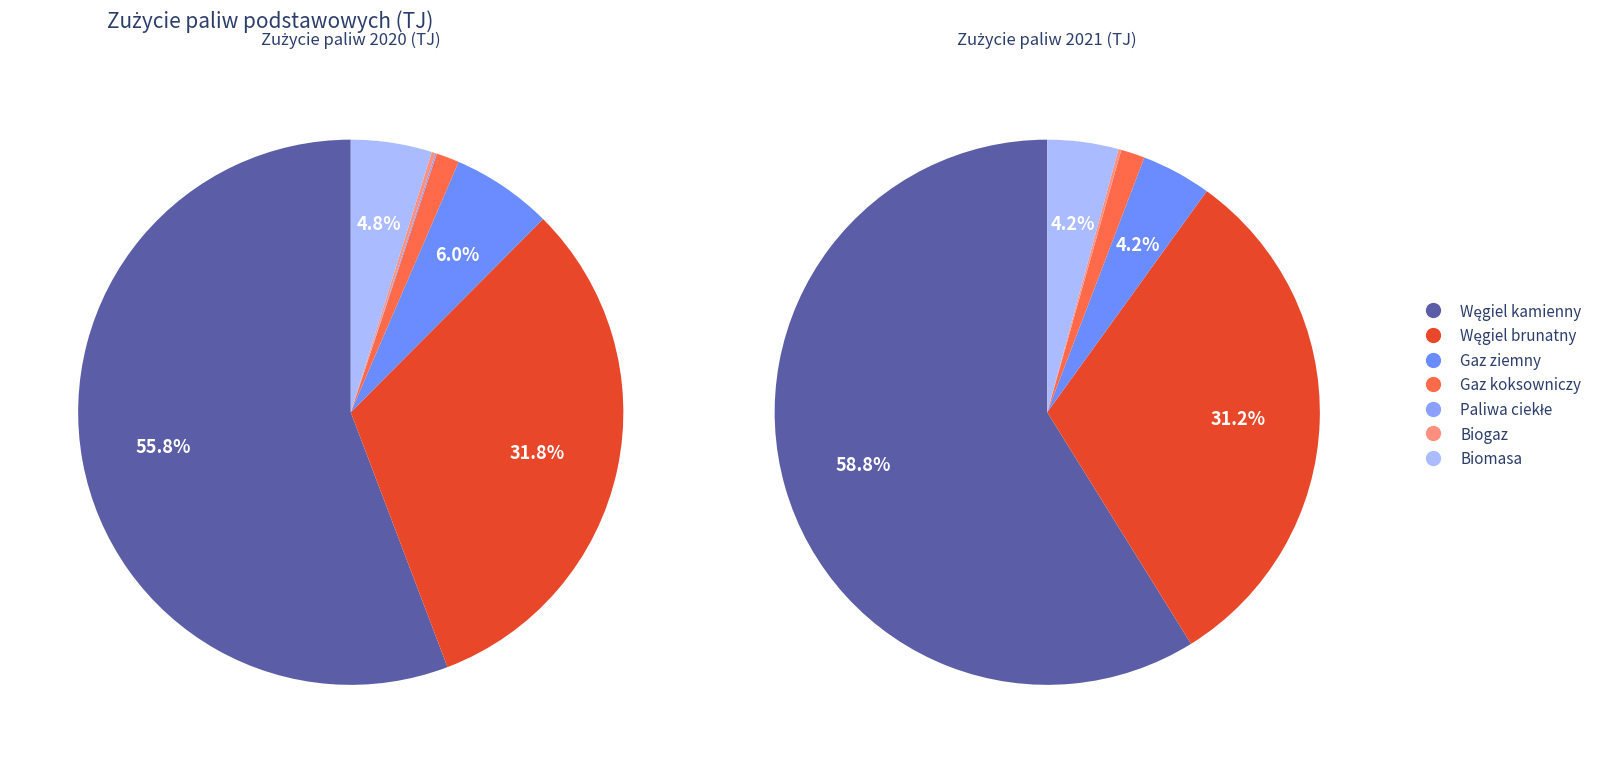

What is the spread (max minus min) of values at Paliwa ciekłe?

72.4